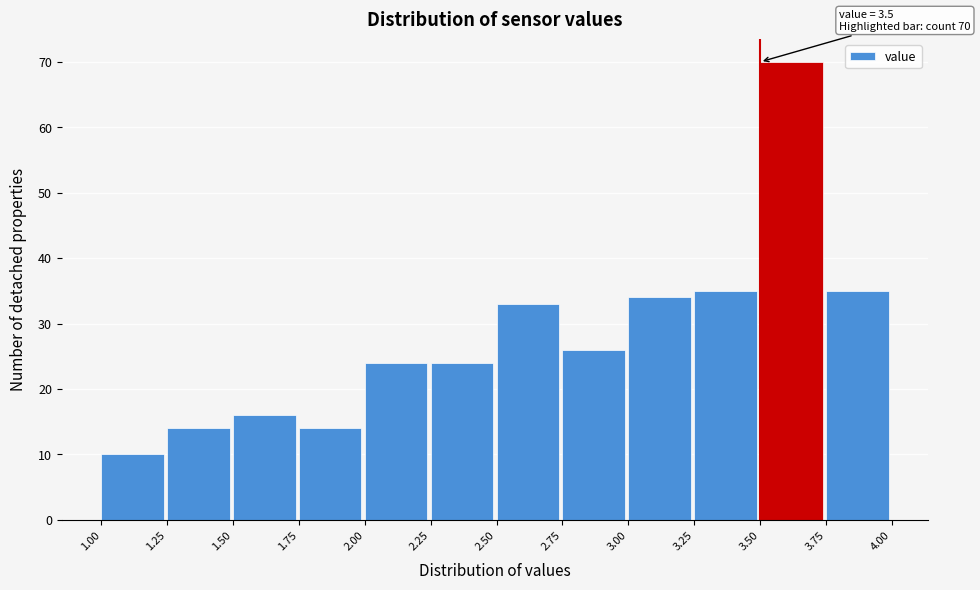

Over which range of the x-axis is the bar tallest?

3.50 to 3.75